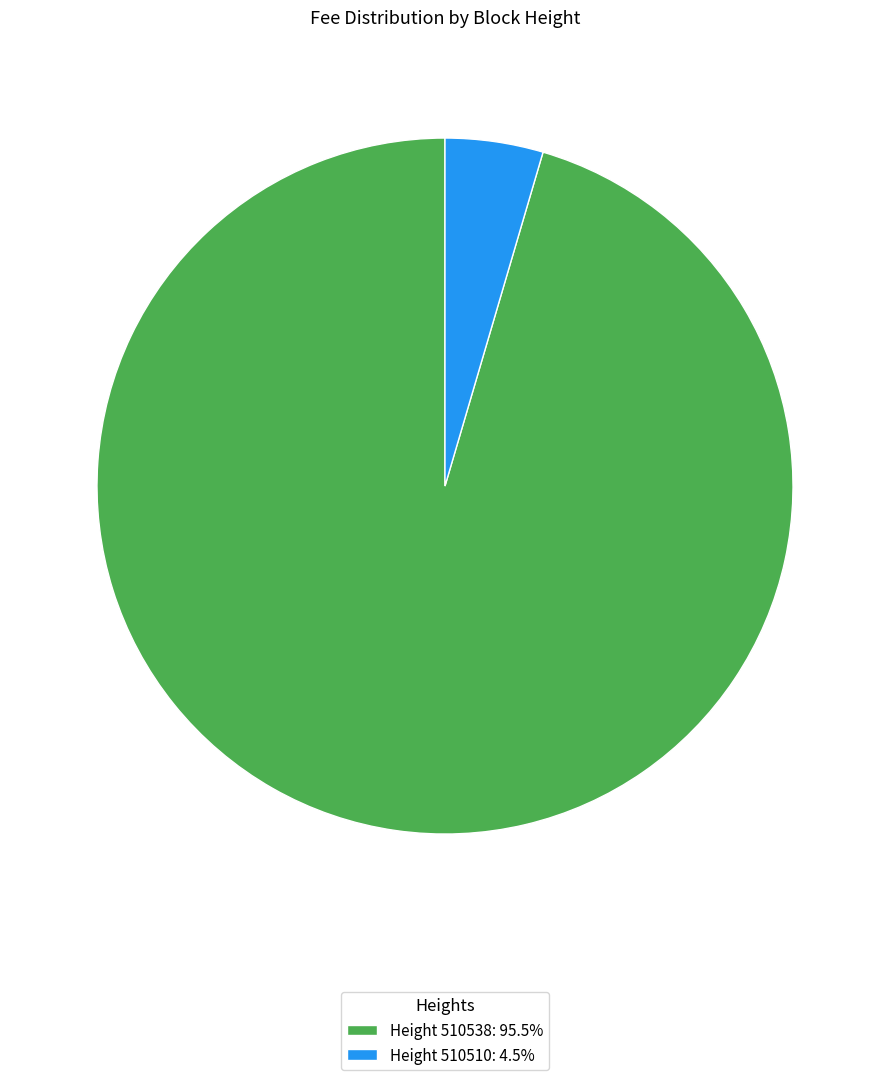

Does Height 510510: 4.5% represent more than half of the total?

No